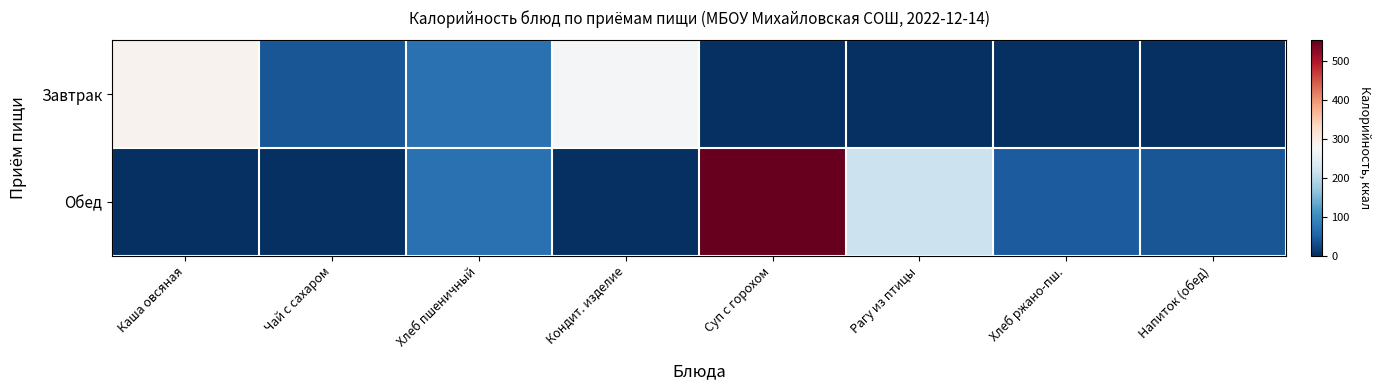

Reading left to right, transcribe all the data shown in this chart.

Завтрак: Каша овсяная=286	Чай с сахаром=40	Хлеб пшеничный=70	Кондит. изделие=272	Суп с горохом=0	Рагу из птицы=0	Хлеб ржано-пш.=0	Напиток (обед)=0
Обед: Каша овсяная=0	Чай с сахаром=0	Хлеб пшеничный=70	Кондит. изделие=0	Суп с горохом=552	Рагу из птицы=217	Хлеб ржано-пш.=46	Напиток (обед)=40